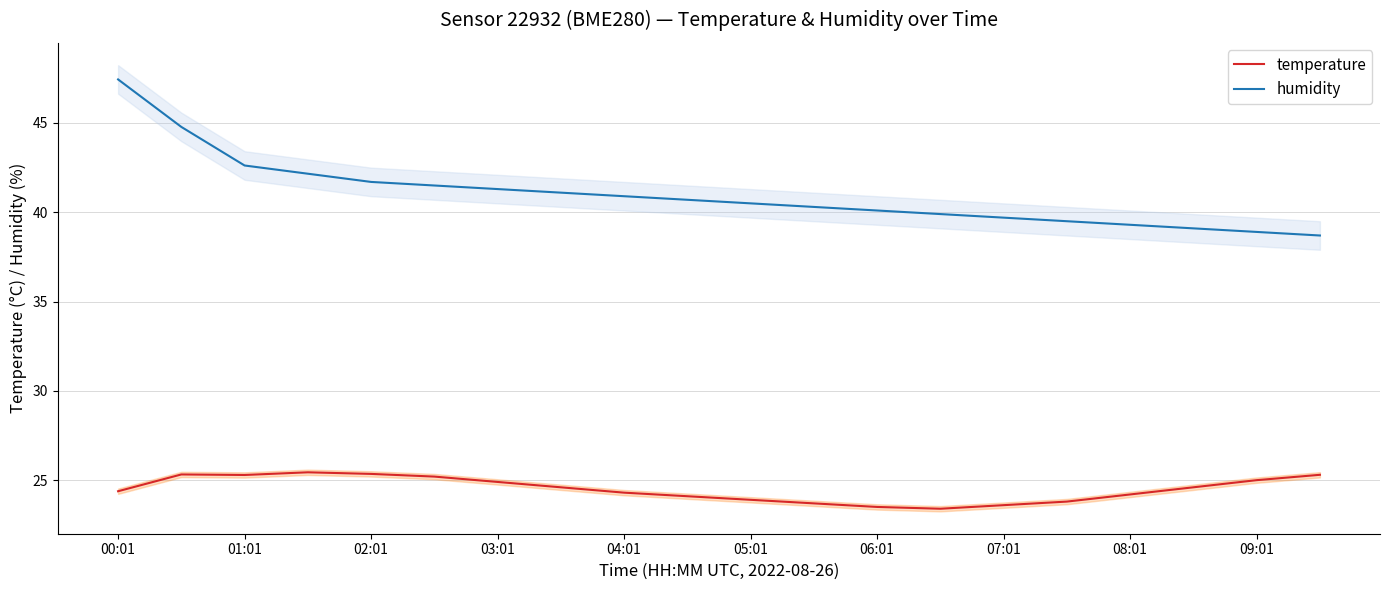

The temperature series shows 23.6 at 07:01. True or false?

True